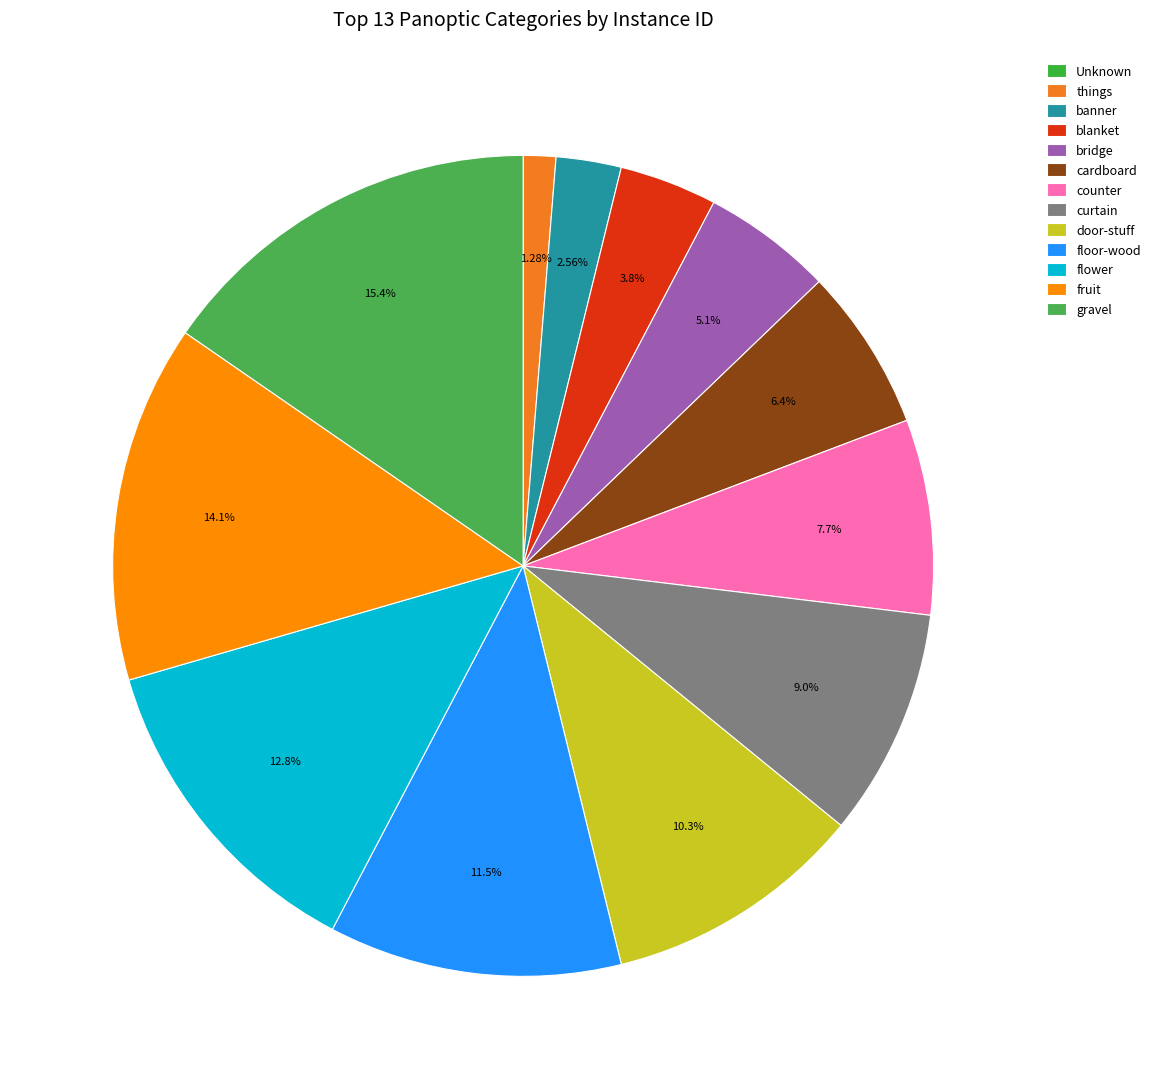

Which category has the biggest portion of the pie?

gravel